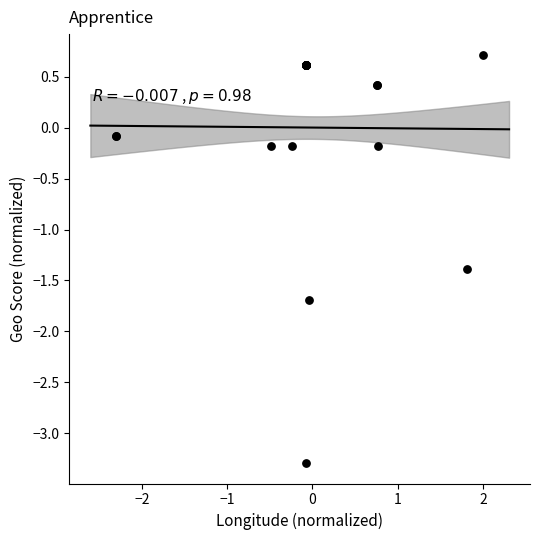

What Y value in the scatter plot is closest to -1?

-1.4